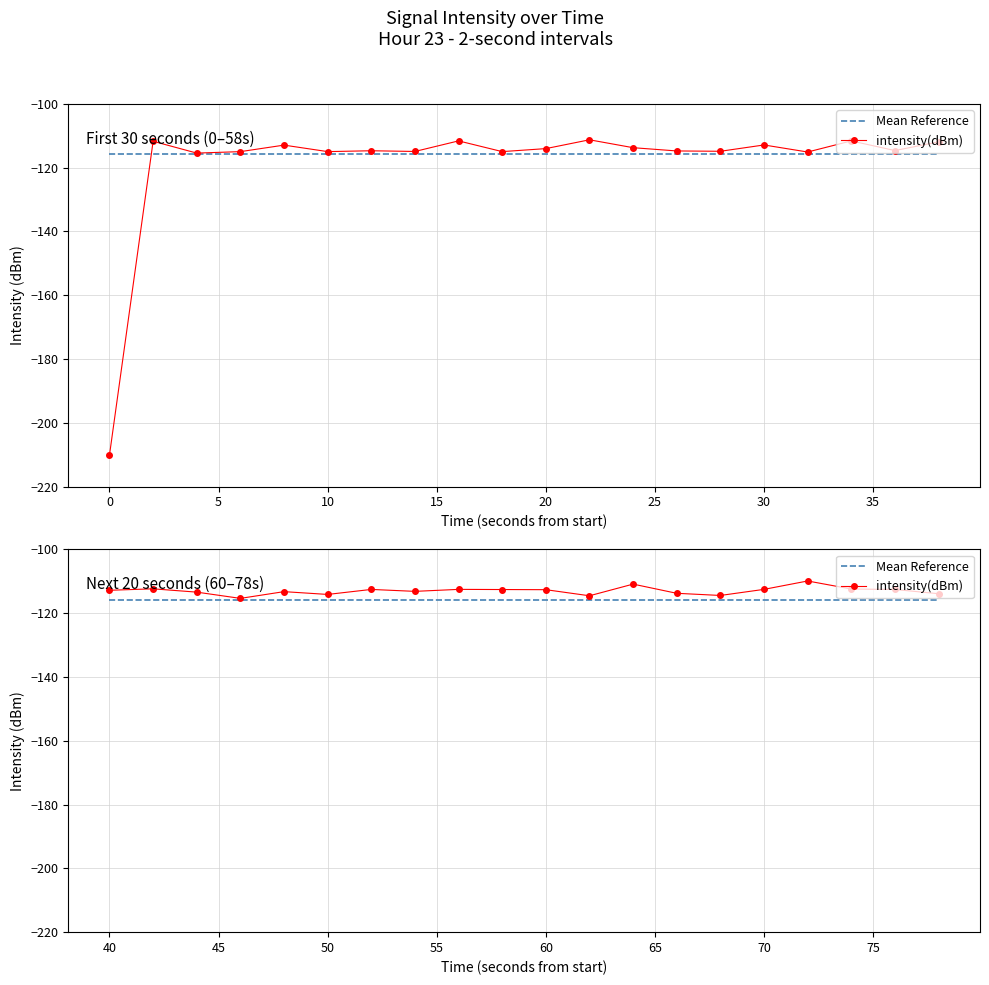

List the series in order of their peak value, lowest first.

Mean Reference, intensity(dBm)